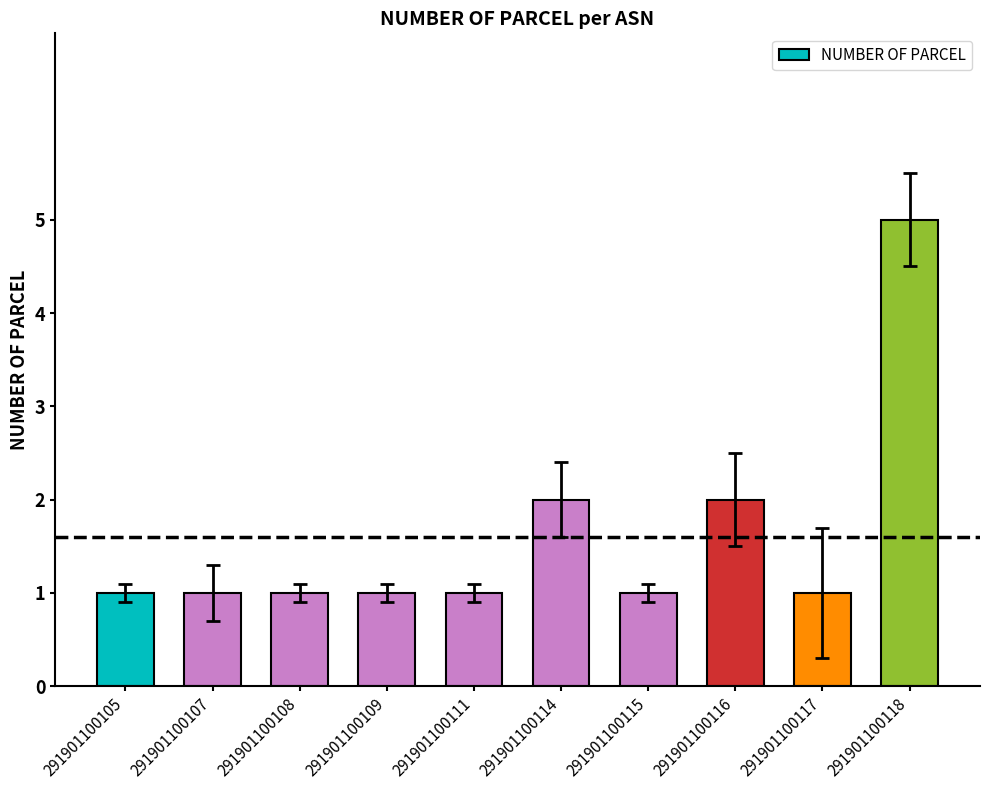

Are the bars horizontal?

No